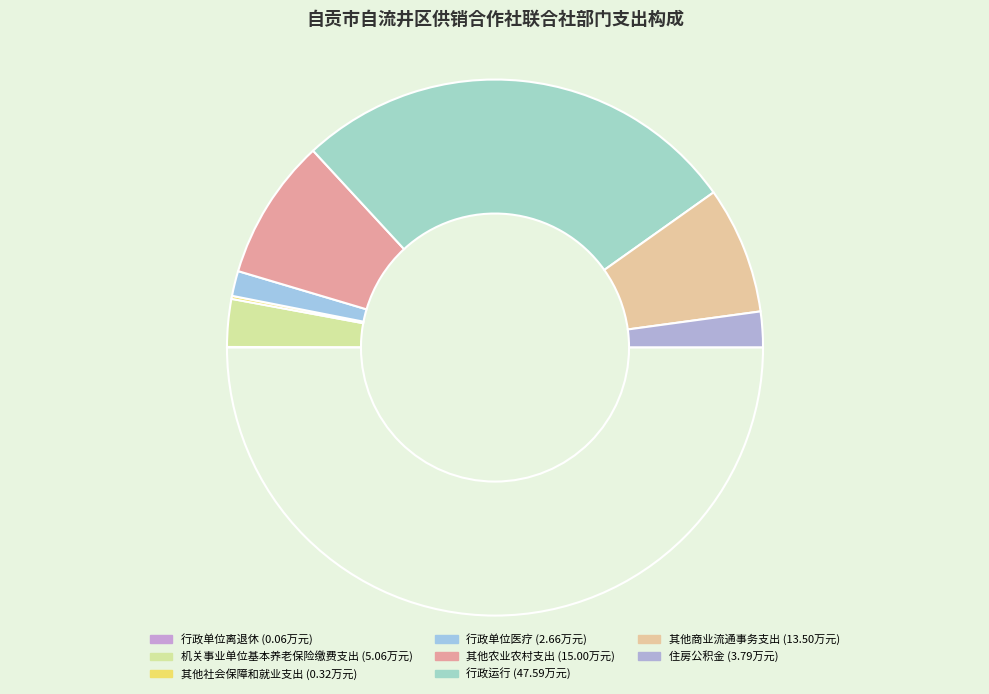

How many segments does this pie chart have?

8